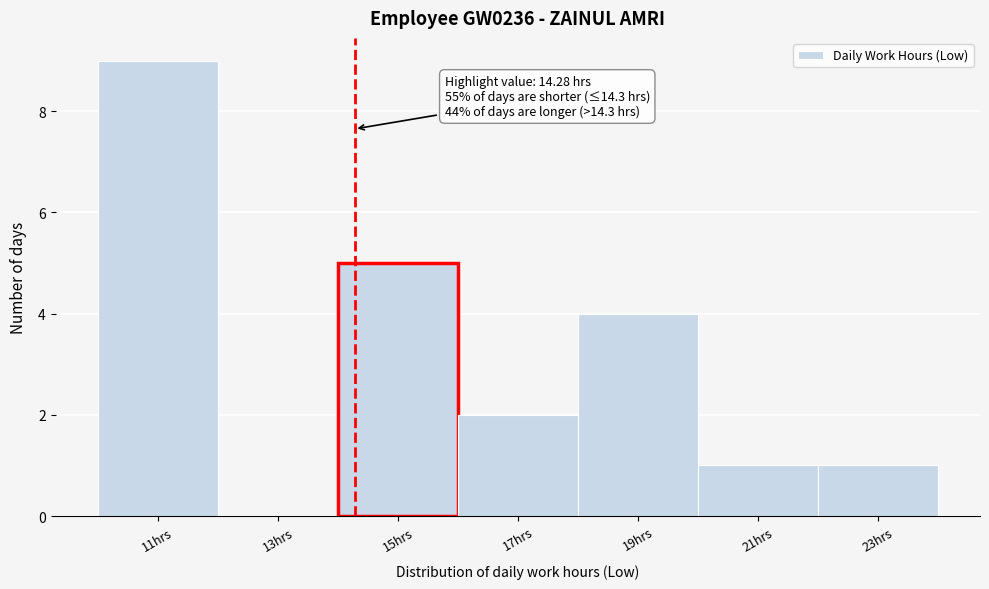

Which range on the x-axis has the tallest bar?

10 to 12